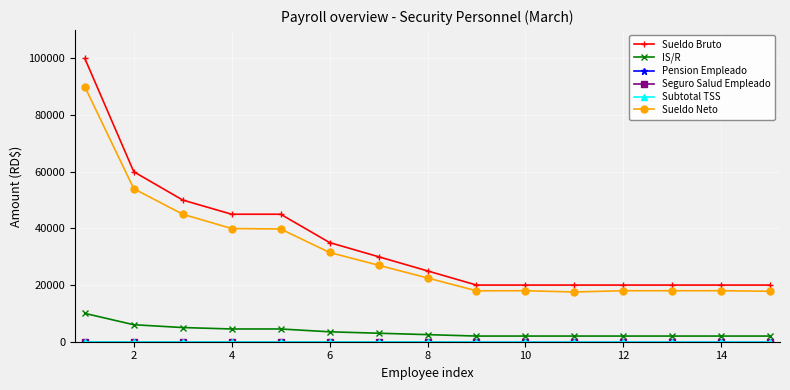

Does the chart have visible grid lines?

Yes